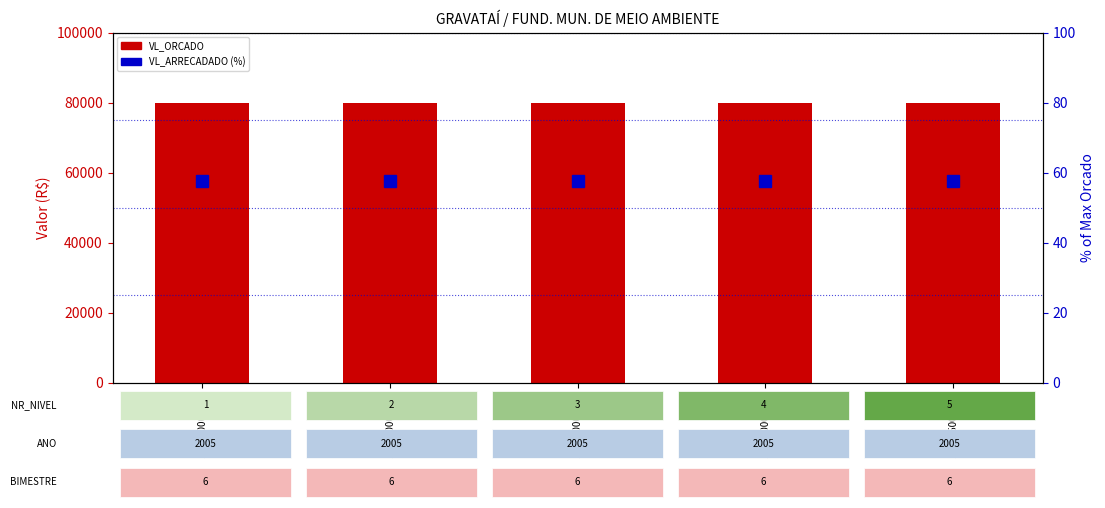

True or false: VL_ORCADO has a value of 80000.0 at 191900000000.

True